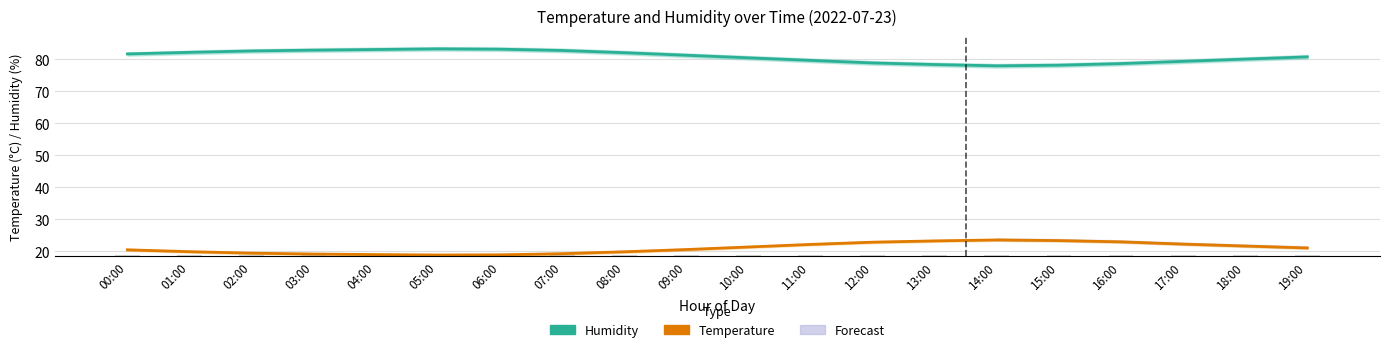

What is the minimum value for Humidity (estimate)?

77.9